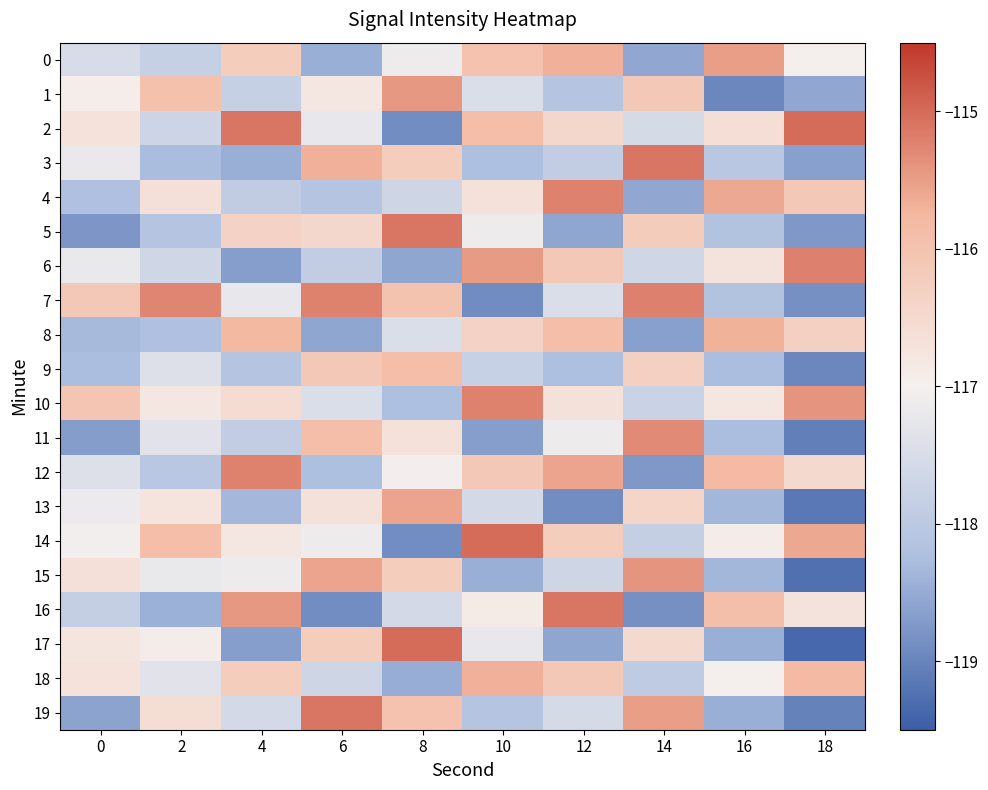

Which series has the widest spread of values?

17